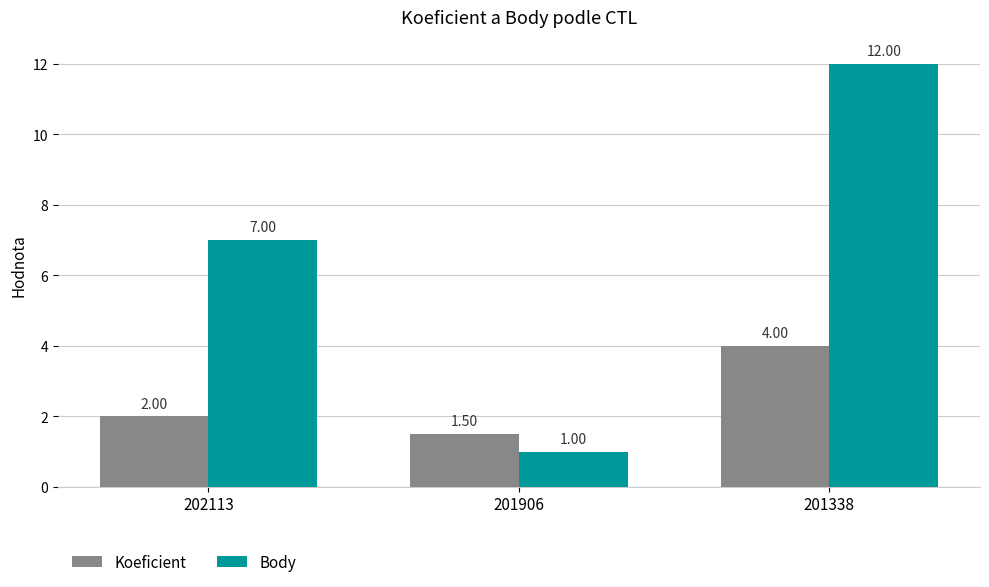

Where is Koeficient nearest to the value 2?

202113